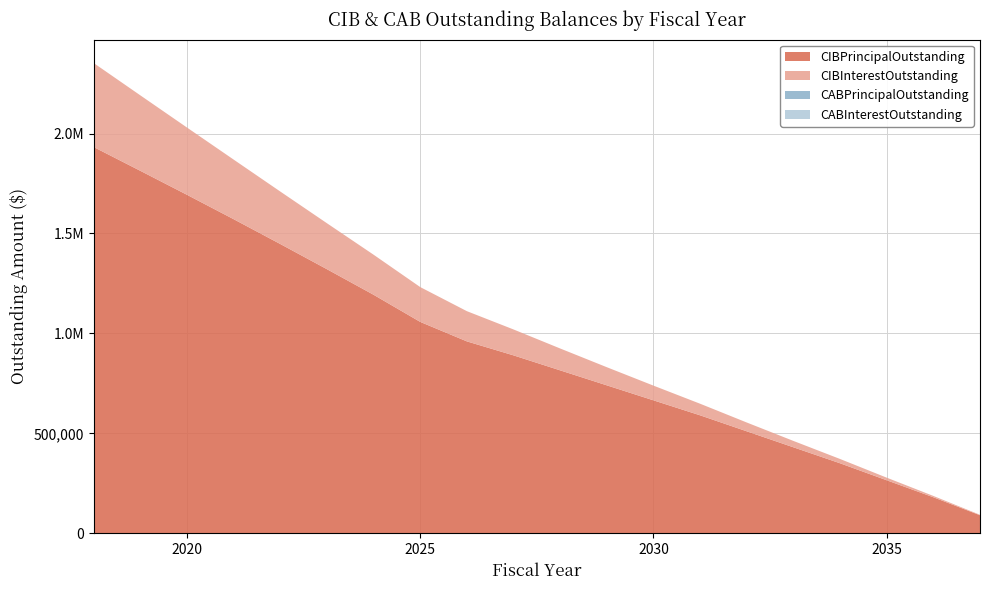

Rank the categories by CIBInterestOutstanding value from highest to lowest.

2018, 2019, 2020, 2021, 2022, 2023, 2024, 2025, 2026, 2027, 2028, 2029, 2030, 2031, 2032, 2033, 2034, 2035, 2036, 2037